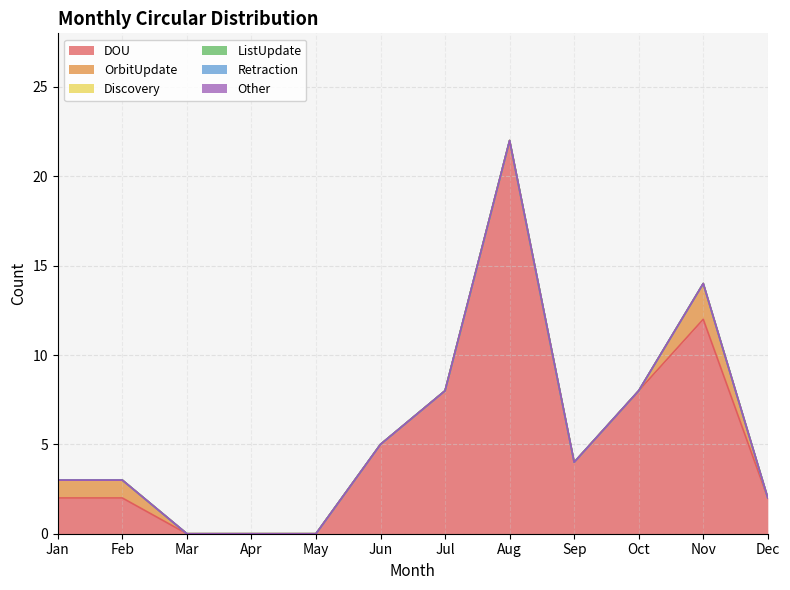

At how many categories does at least one series exceed 16?

1